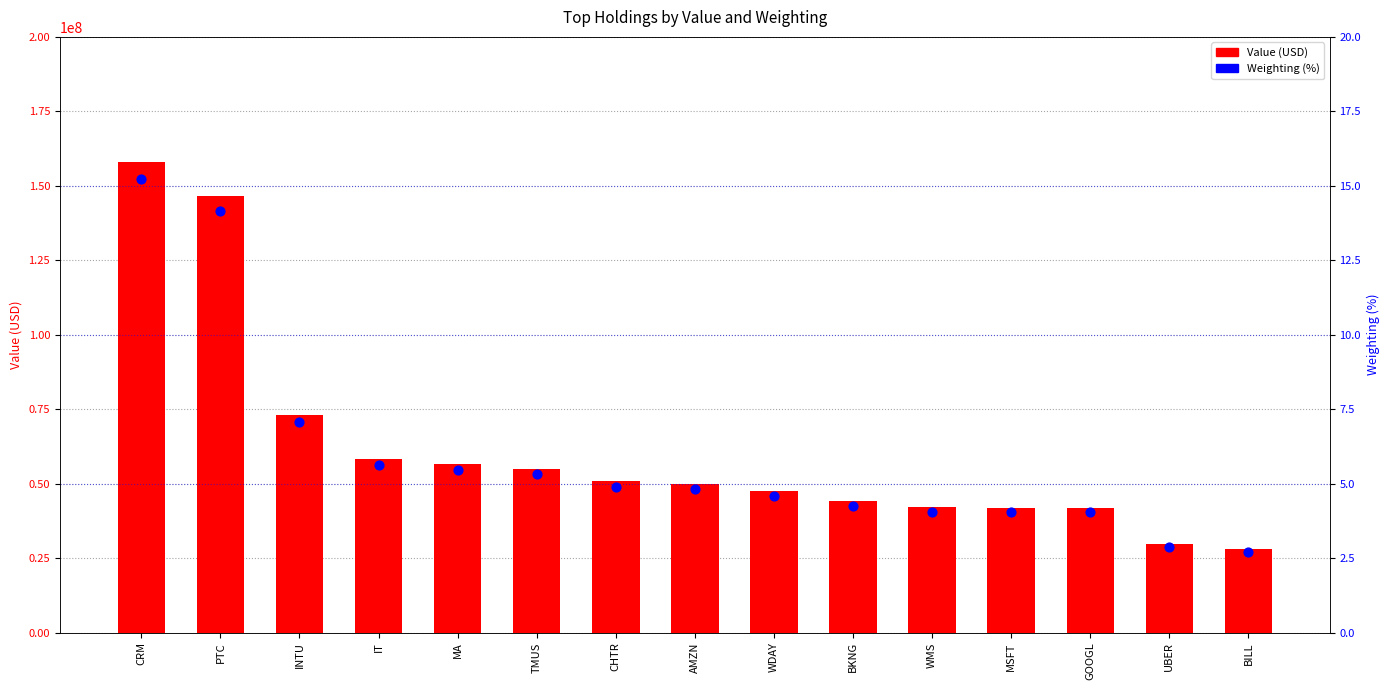

Which series has the largest total across all categories?

Value (USD)